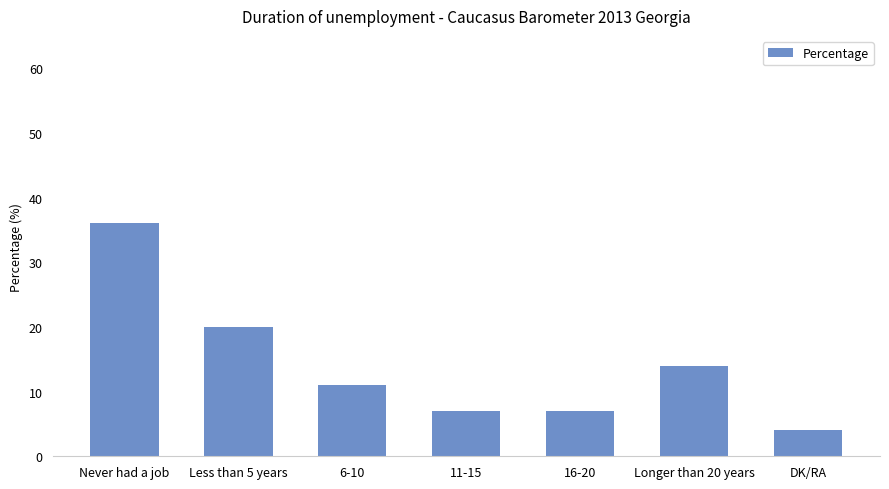

What is the label of the 1st bar from the left?

Never had a job